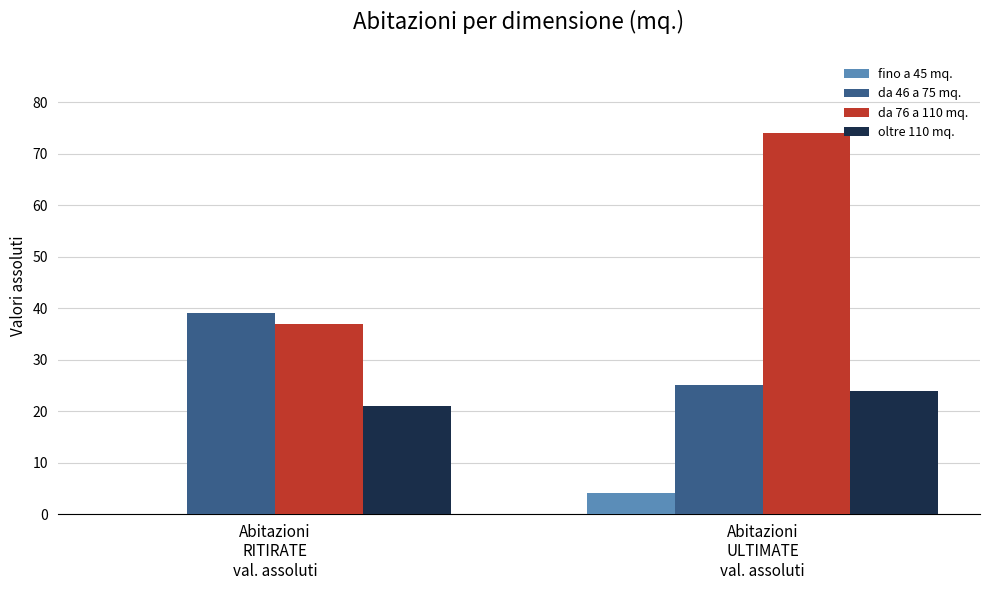

Reading left to right, what are all the values shown in this chart?

fino a 45 mq.: 0	4
da 46 a 75 mq.: 39	25
da 76 a 110 mq.: 37	74
oltre 110 mq.: 21	24